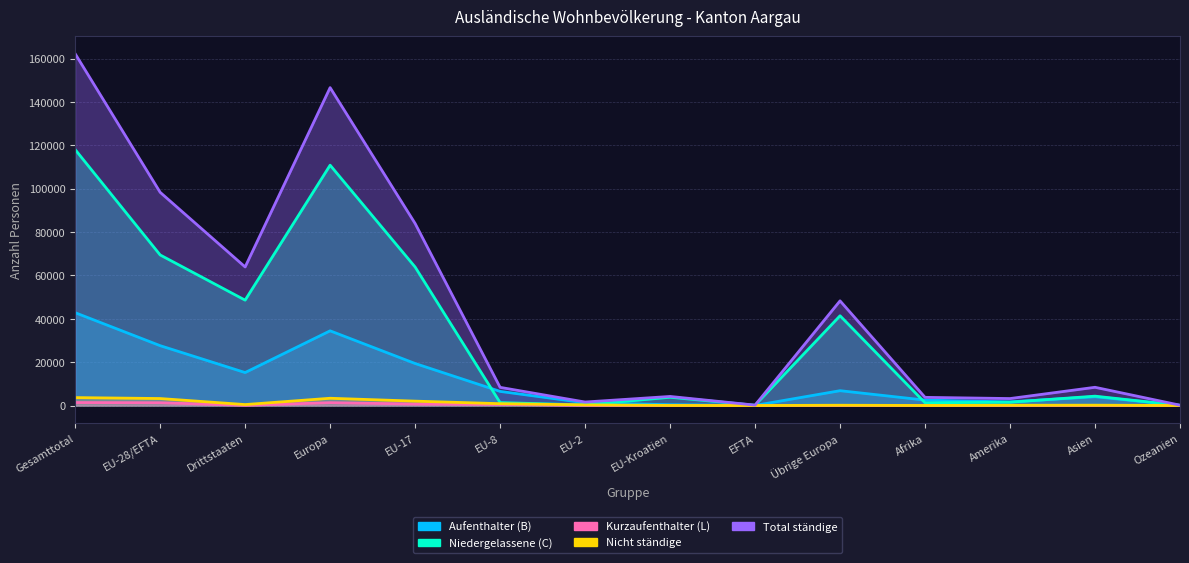

Which series has the largest range (max minus min)?

Total ständige